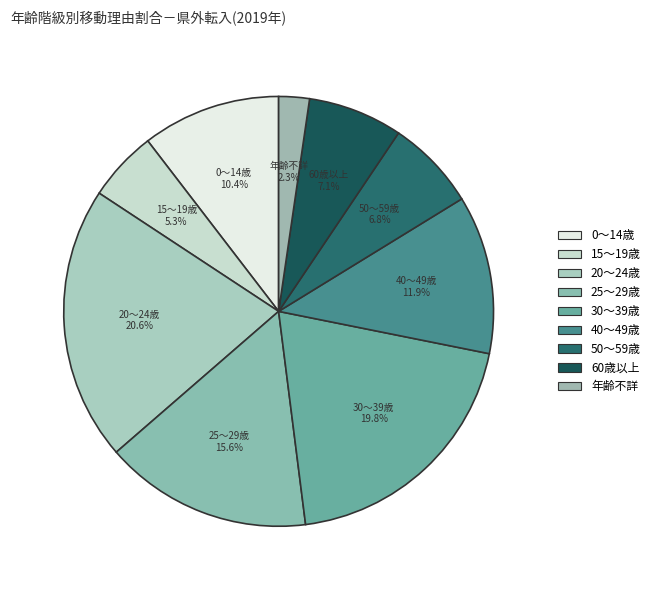

Does 60歳以上 represent more than half of the total?

No